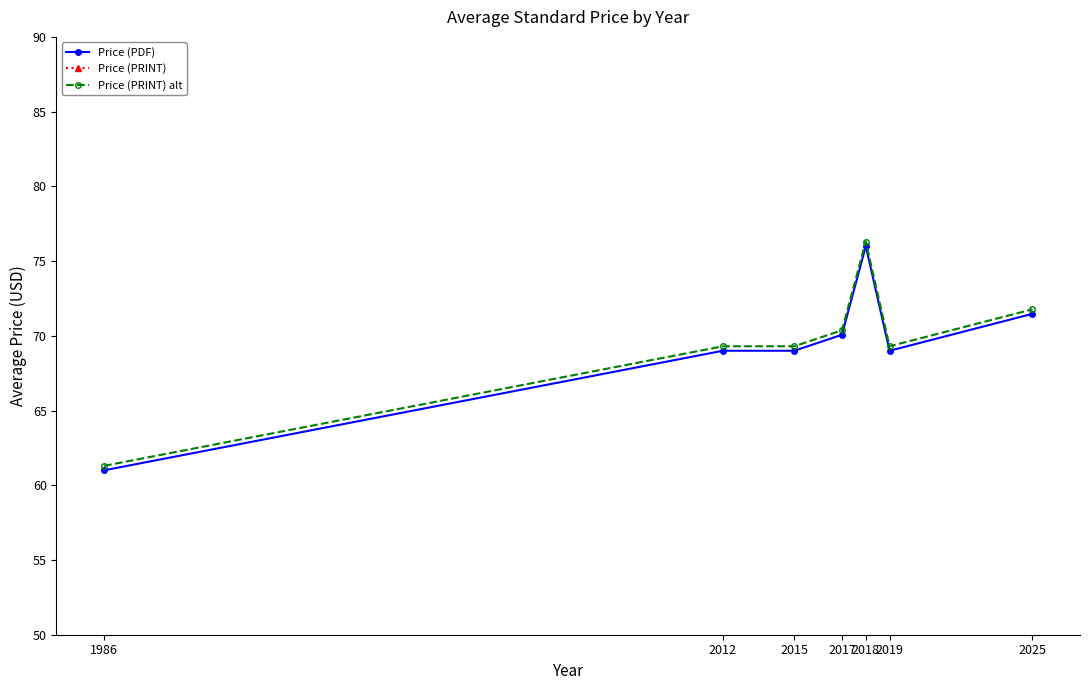

What is the difference between the Price (PDF) values at 1986 and 2017?

9.1